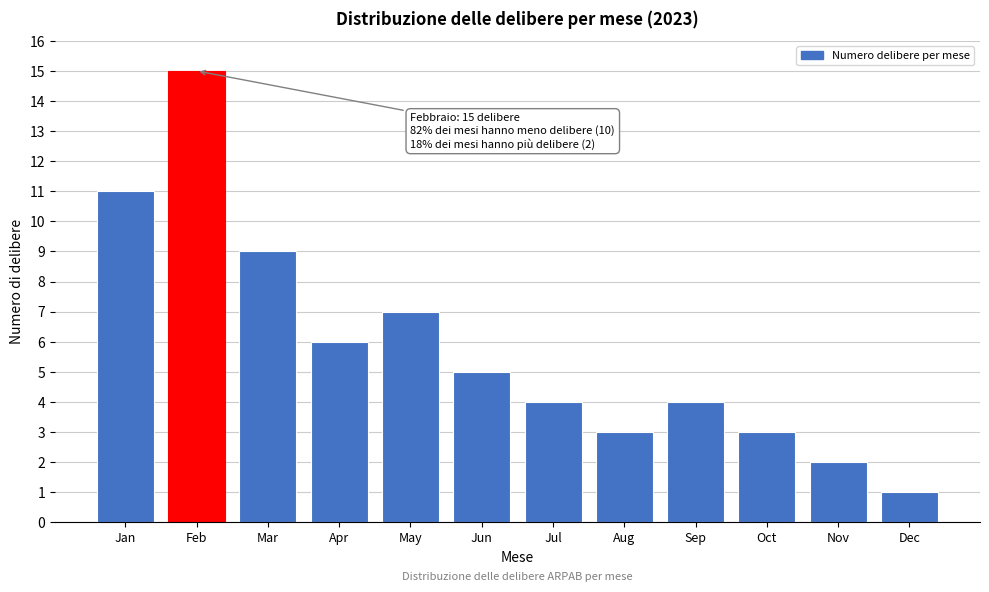

Reading left to right, what are all the values shown in this chart?

Jan=11	Feb=15	Mar=9	Apr=6	May=7	Jun=5	Jul=4	Aug=3	Sep=4	Oct=3	Nov=2	Dec=1